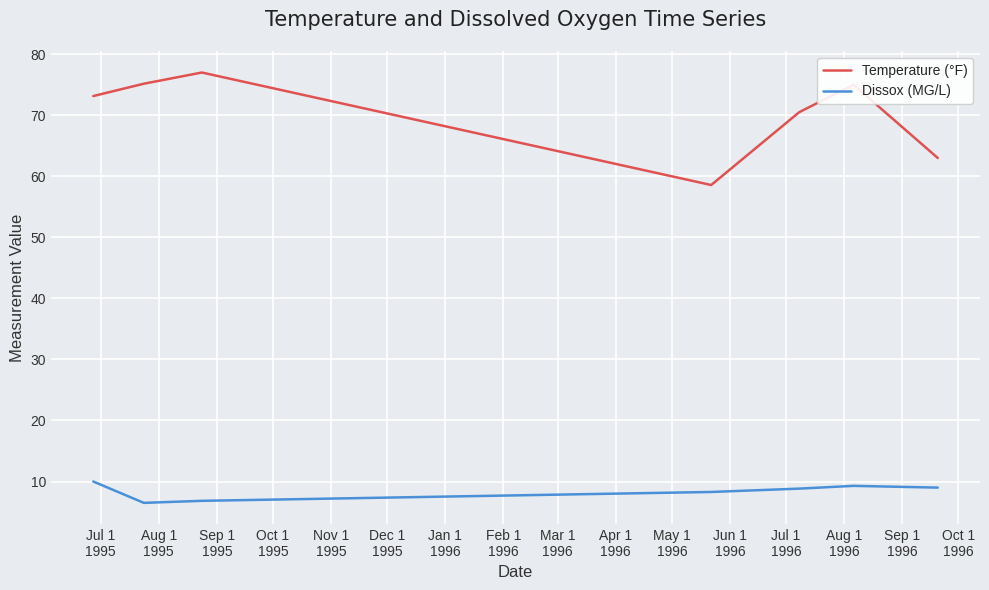

Which series has the largest total across all categories?

Temperature (°F)